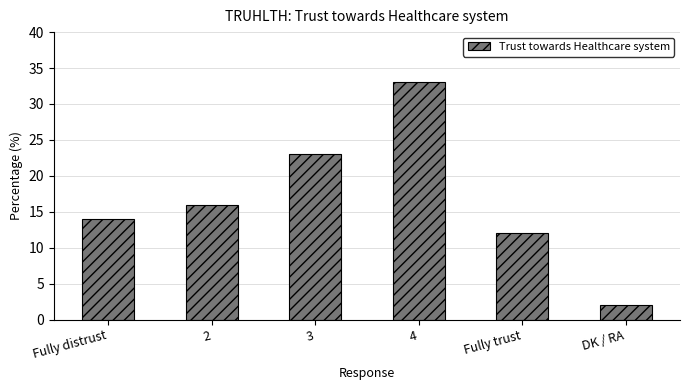

The value at Fully distrust is 6. True or false?

False